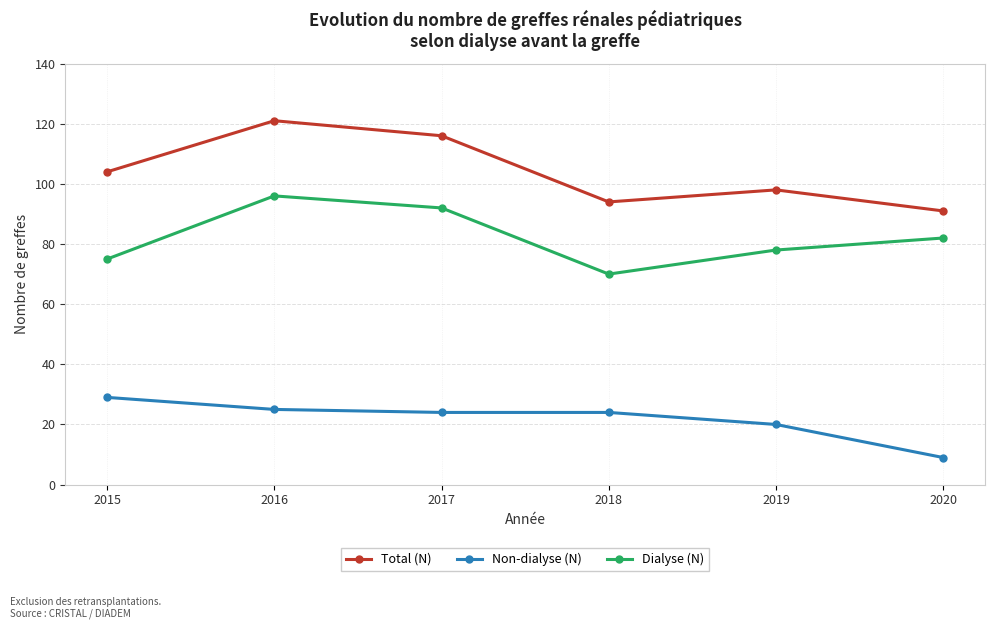

List the series in order of their overall mean, lowest first.

Non-dialyse (N), Dialyse (N), Total (N)